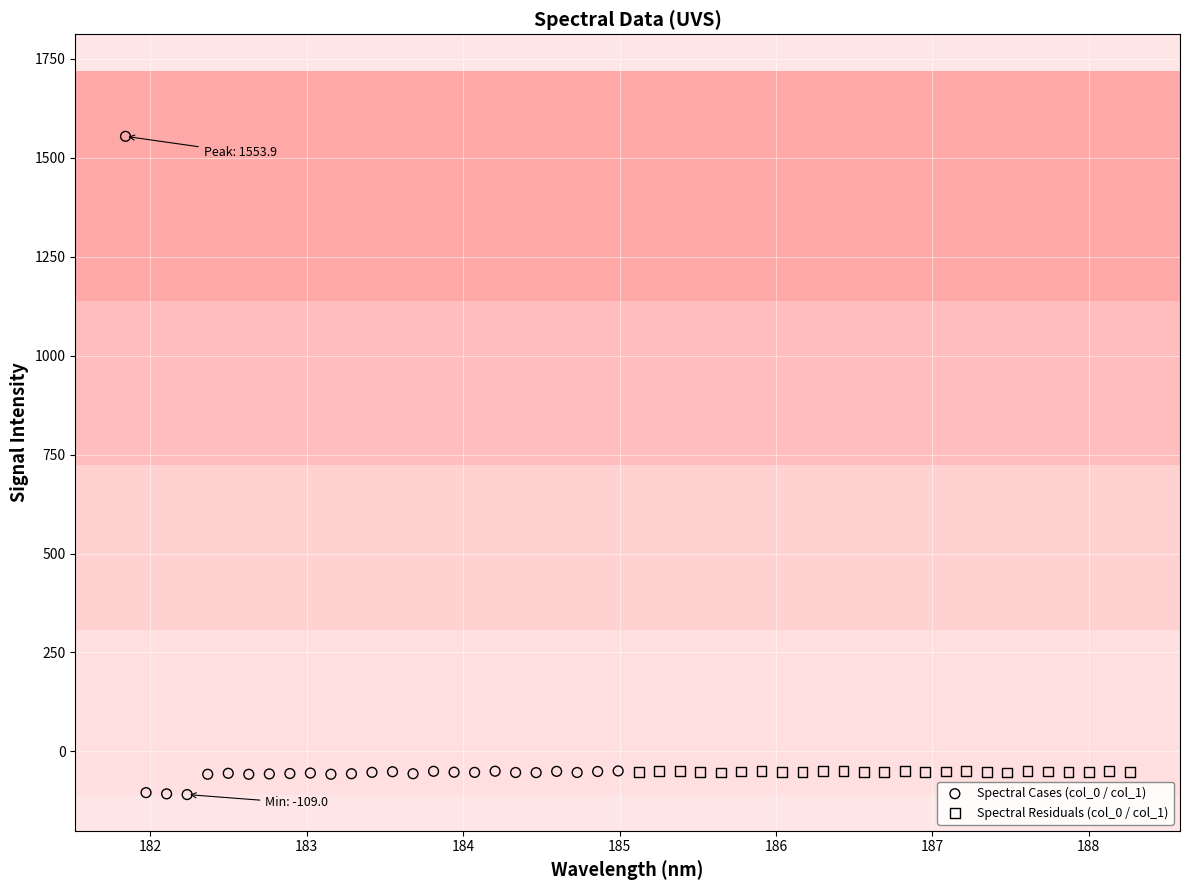

Which series has the widest spread of Y values?

Spectral Cases (col_0 / col_1)